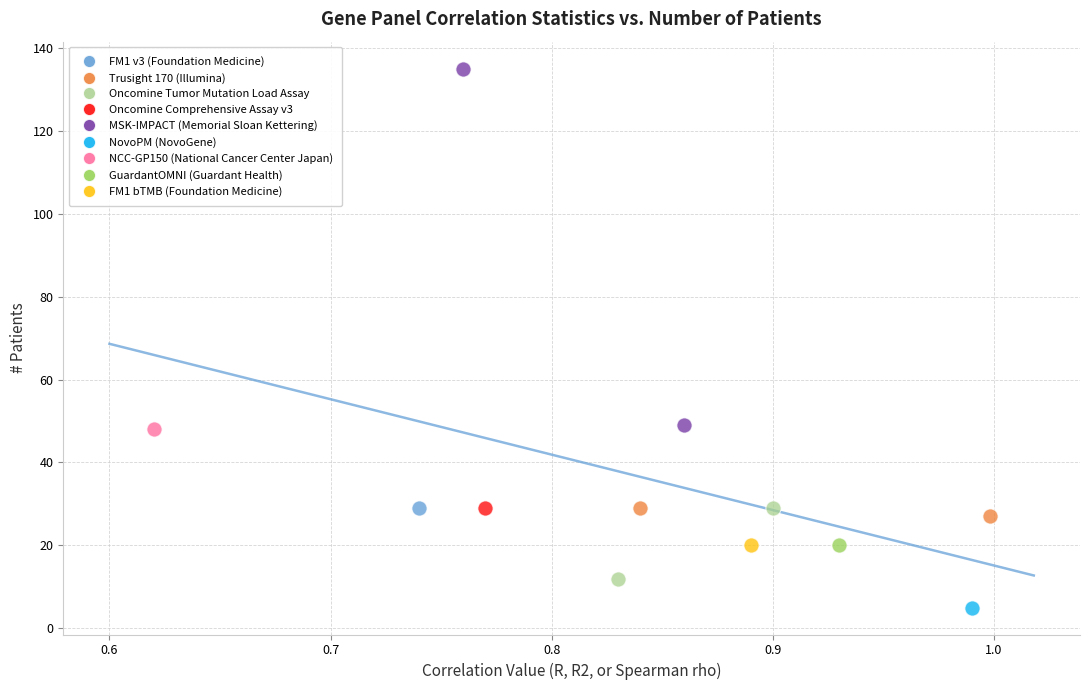

Which series reaches the minimum Y coordinate?

NovoPM (NovoGene)